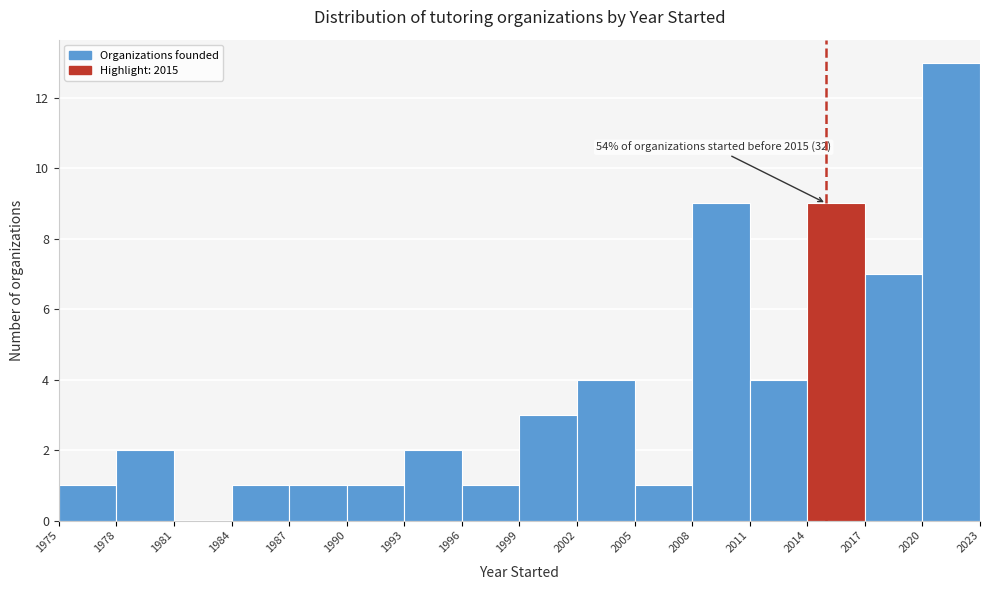

Over which range of the x-axis is the bar tallest?

2020 to 2023